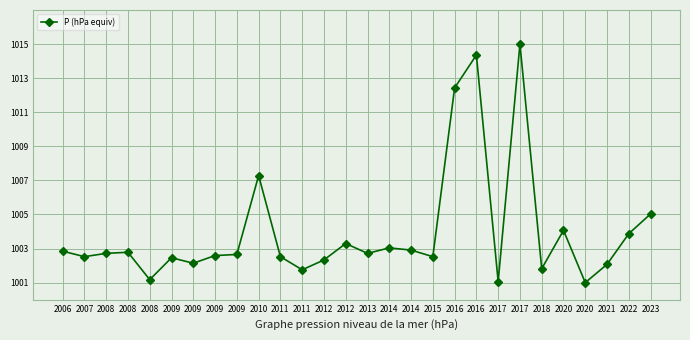

What is the approximate value at 2008?

1001.2